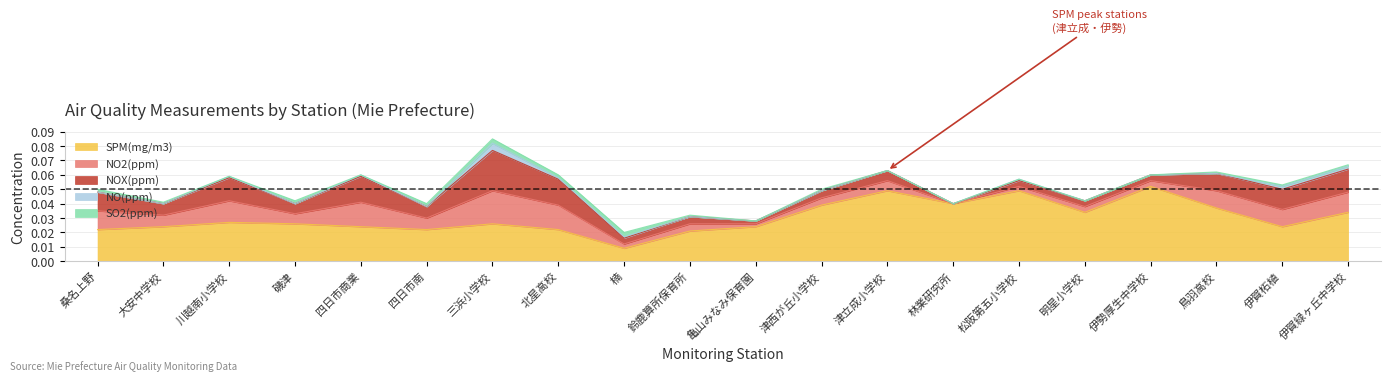

Which series has the widest spread of values?

SPM(mg/m3)